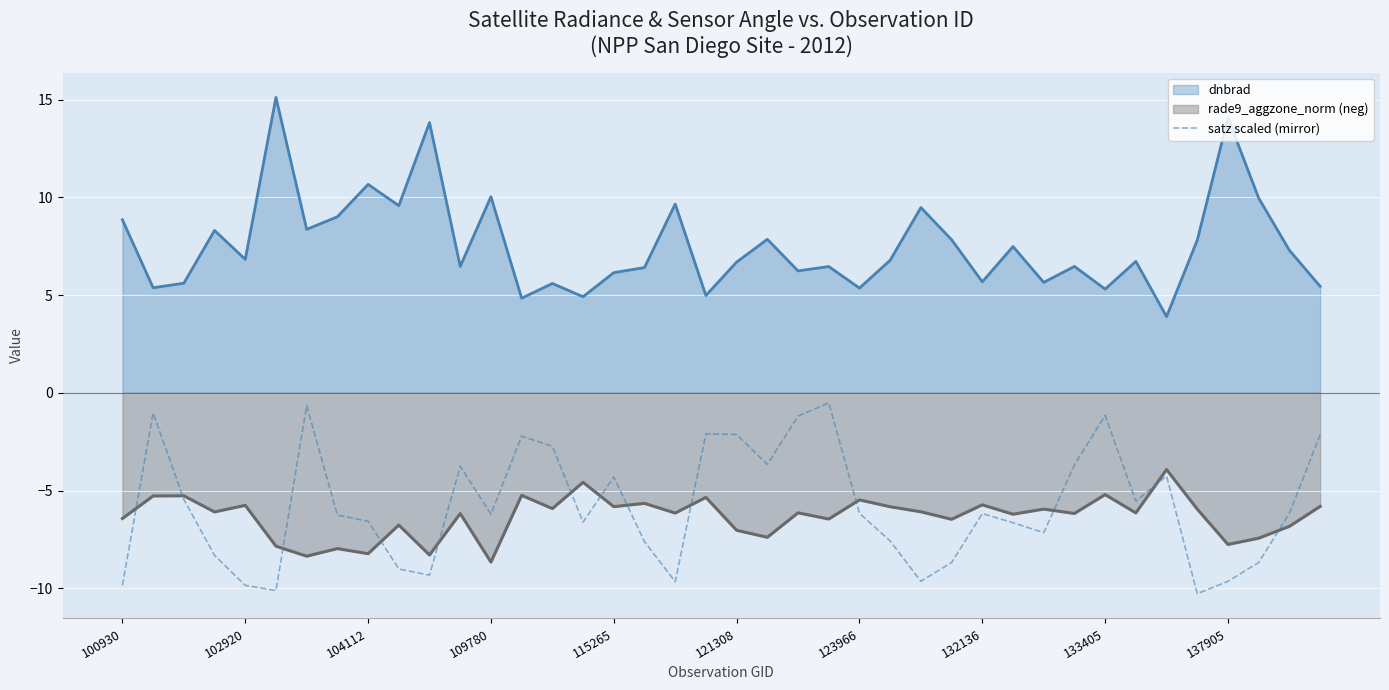

What is the approximate value of dnbrad at 102920?

6.8